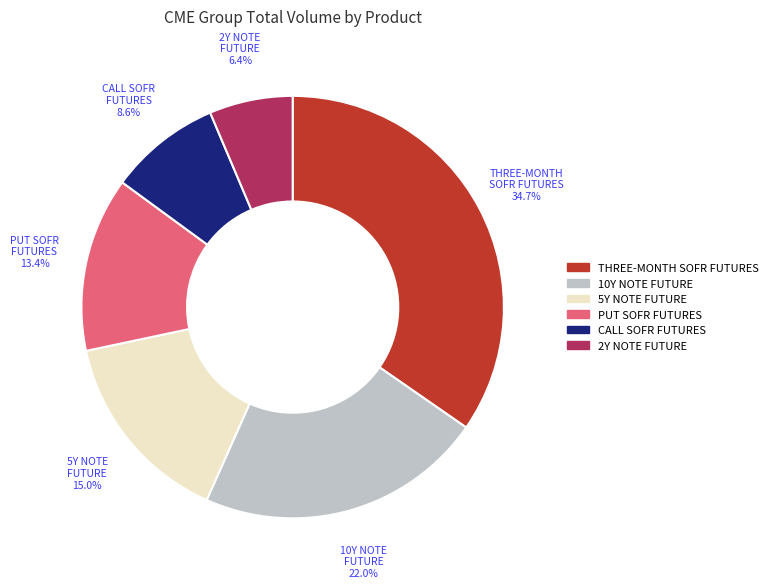

Does any single category account for the majority?

No